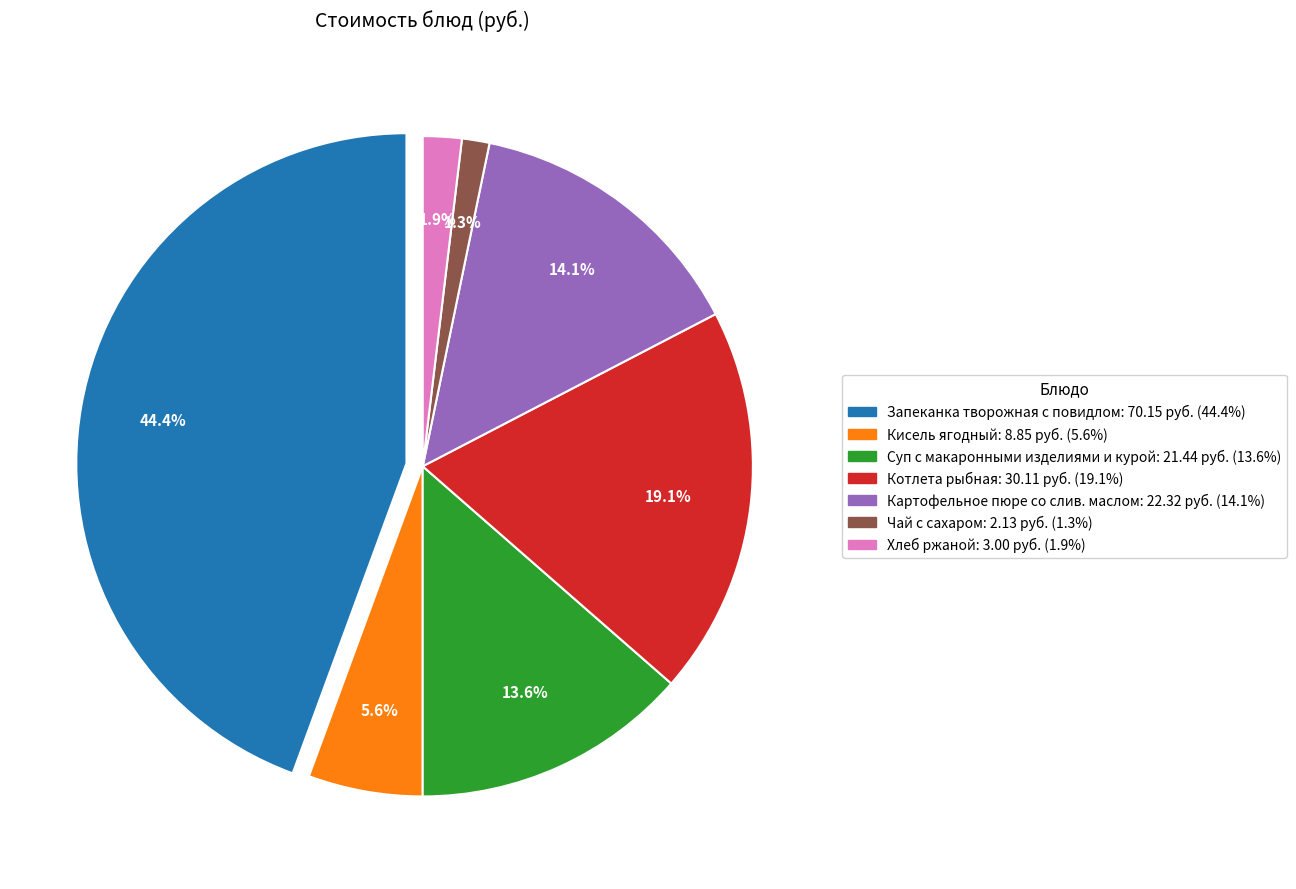

To the nearest percent, what is the average slice percentage?

14%